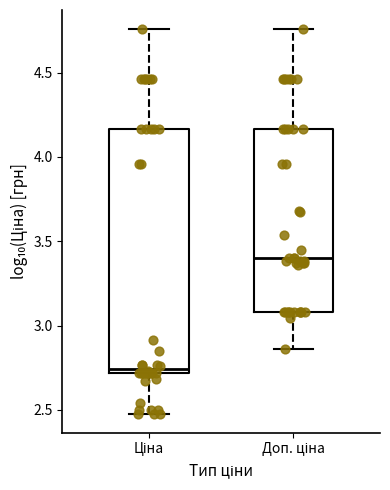

Reading left to right, read every box against the y-axis: the position of its median line, the range the box covers, and the ends of its whiskers. The values are not printed on the chart, so give them approximately, as read against the axis.

Ціна: median 2.75, box 2.70 to 4.15, whiskers 2.50 to 4.75
Доп. ціна: median 3.40, box 3.10 to 4.15, whiskers 2.85 to 4.75